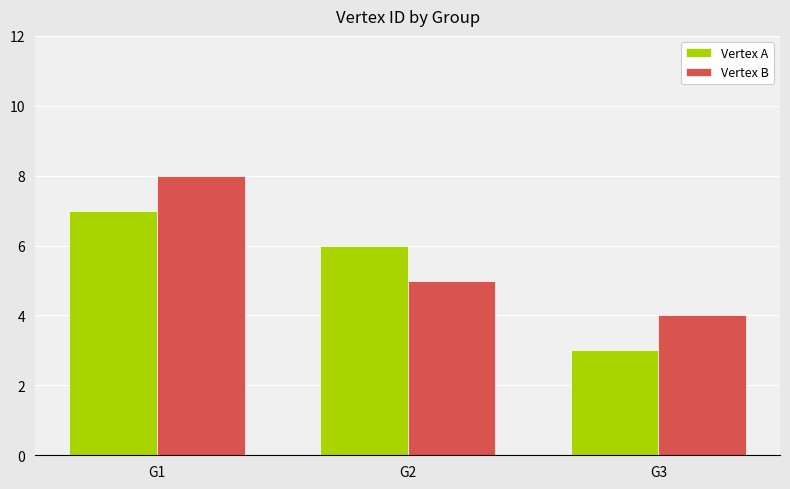

How many categories are shown in the chart?

3